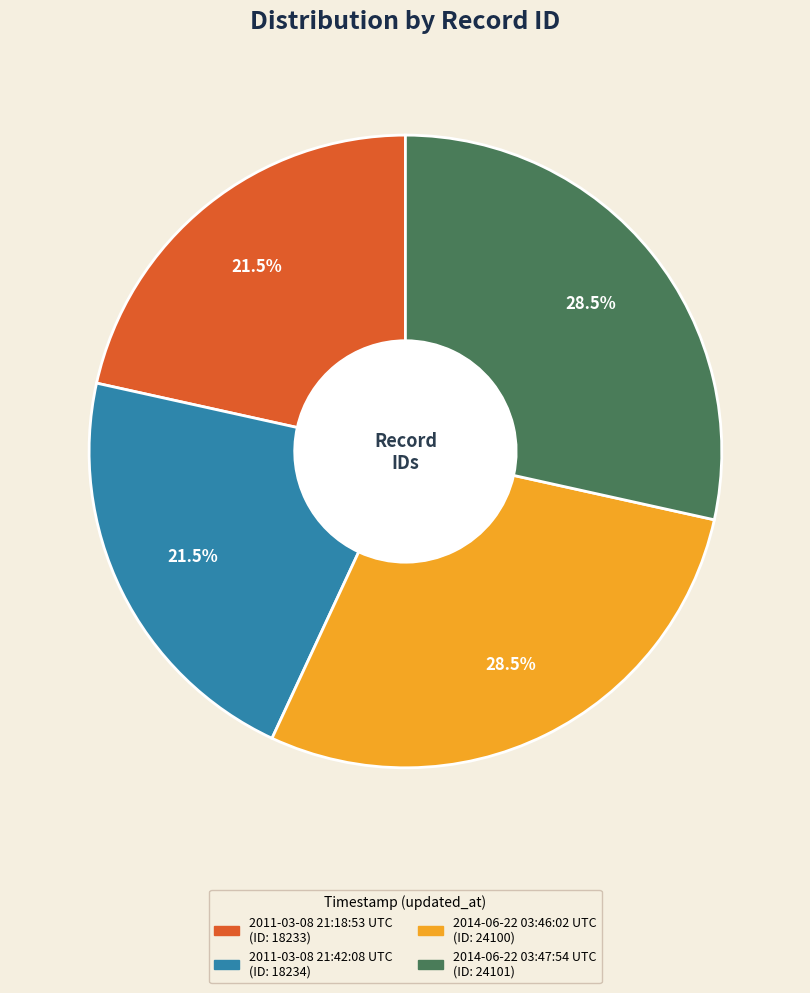

Does 2014-06-22 03:46:02 UTC account for over 50% of the chart?

No